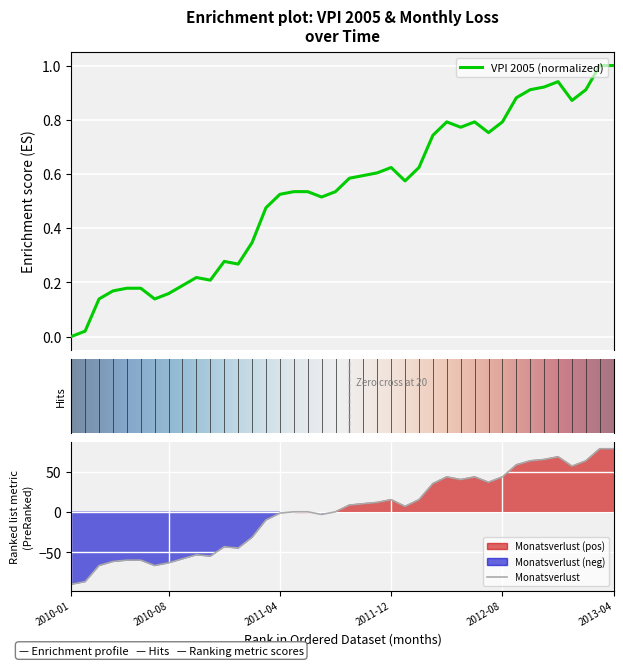

What position from the left is 2011-10?

22